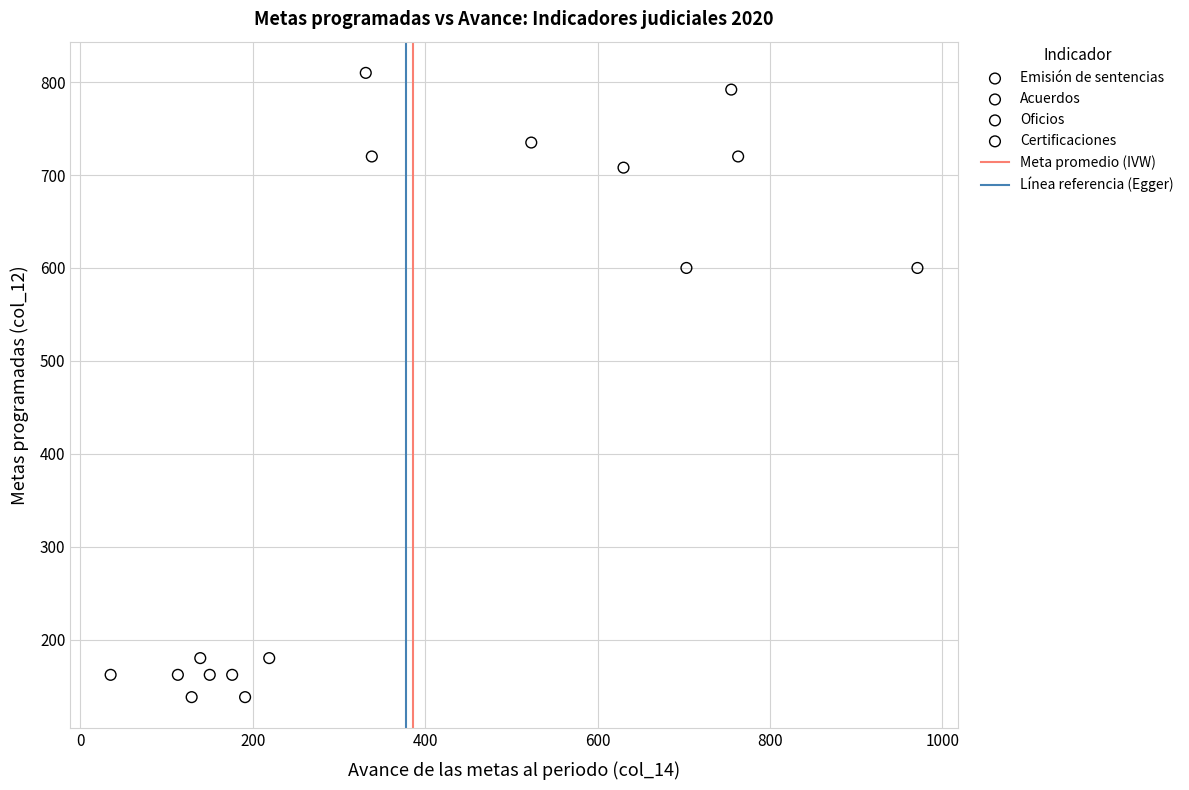

Which series contains the highest Y value?

Certificaciones